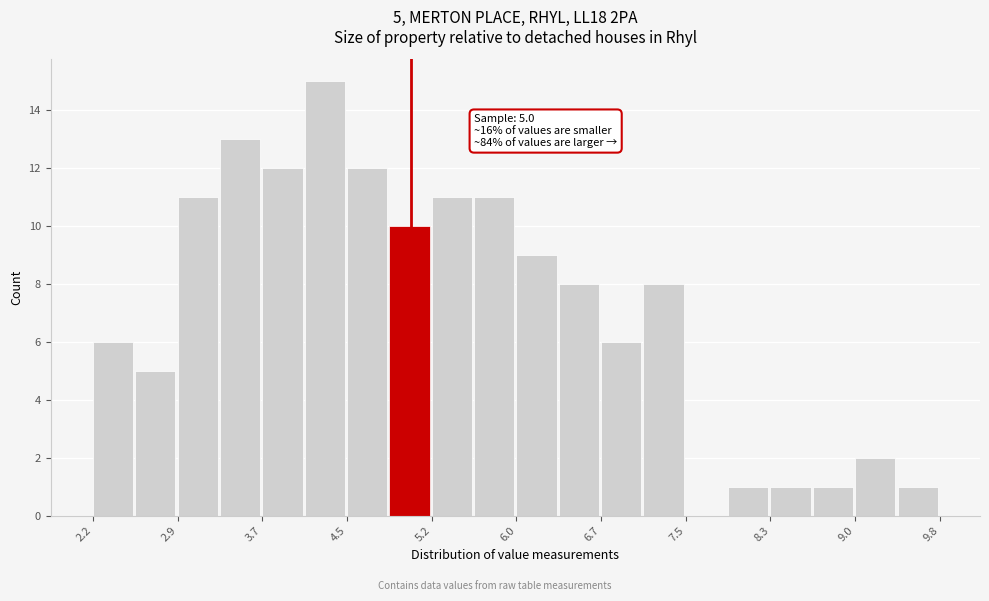

Around what value on the x-axis is the tallest bar? Give the approximate position of its centre, as read against the axis.

4.3